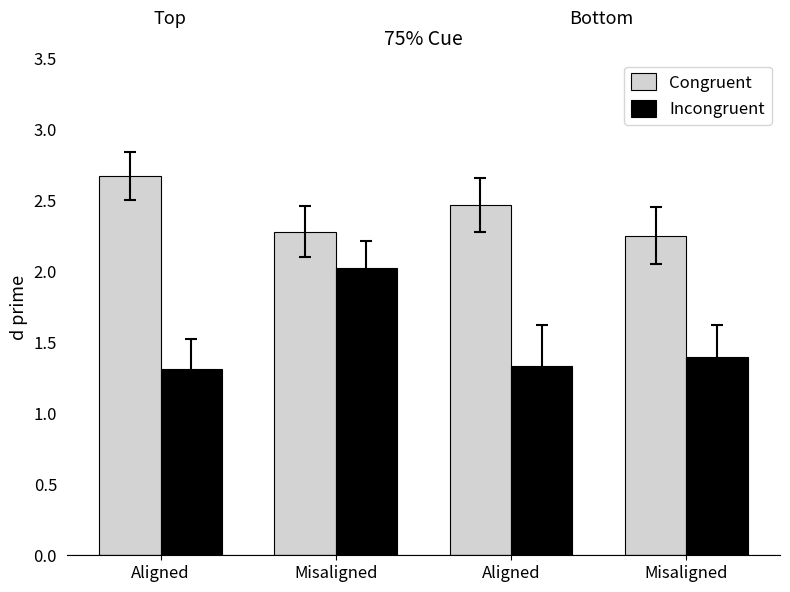

How many bars are there in each group?

2